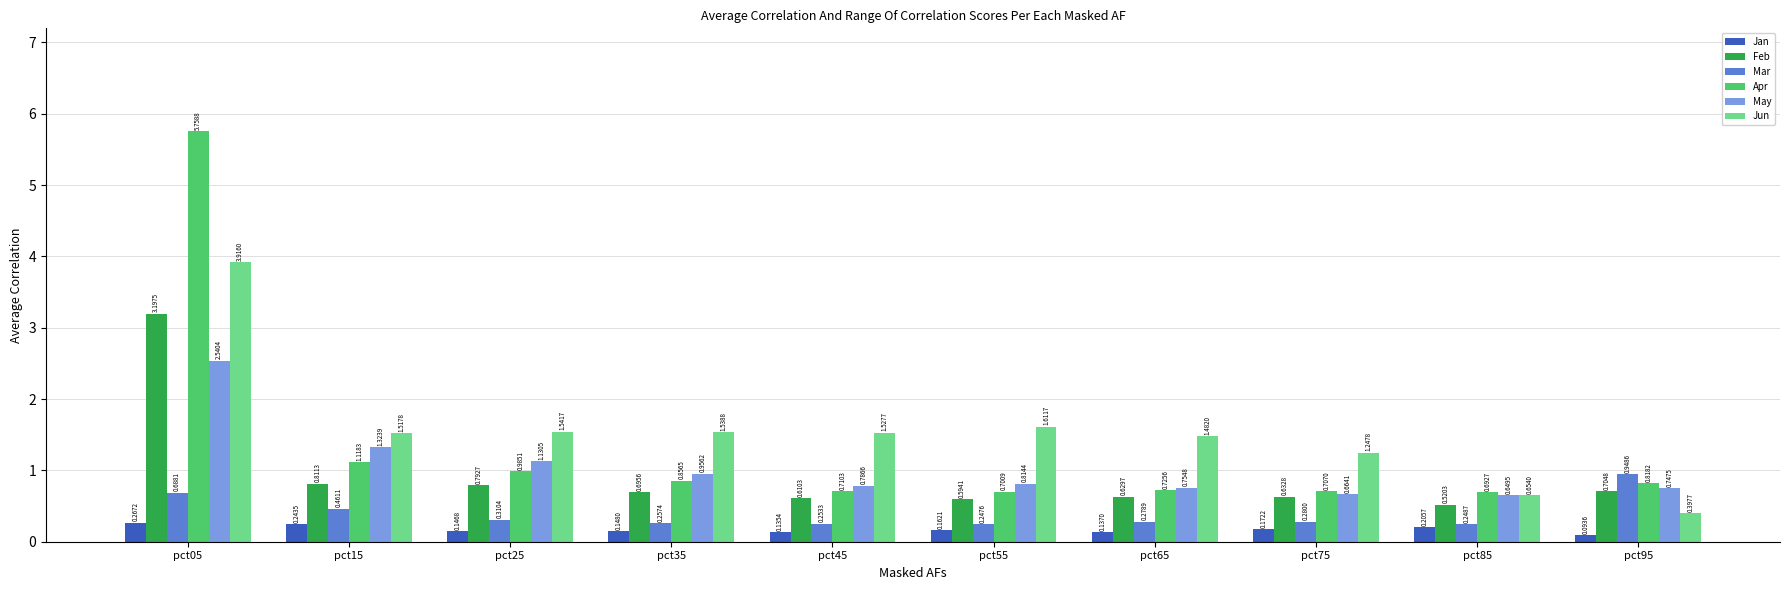

List the labels in order of Jan value, smallest first.

pct95, pct45, pct65, pct25, pct35, pct55, pct75, pct85, pct15, pct05